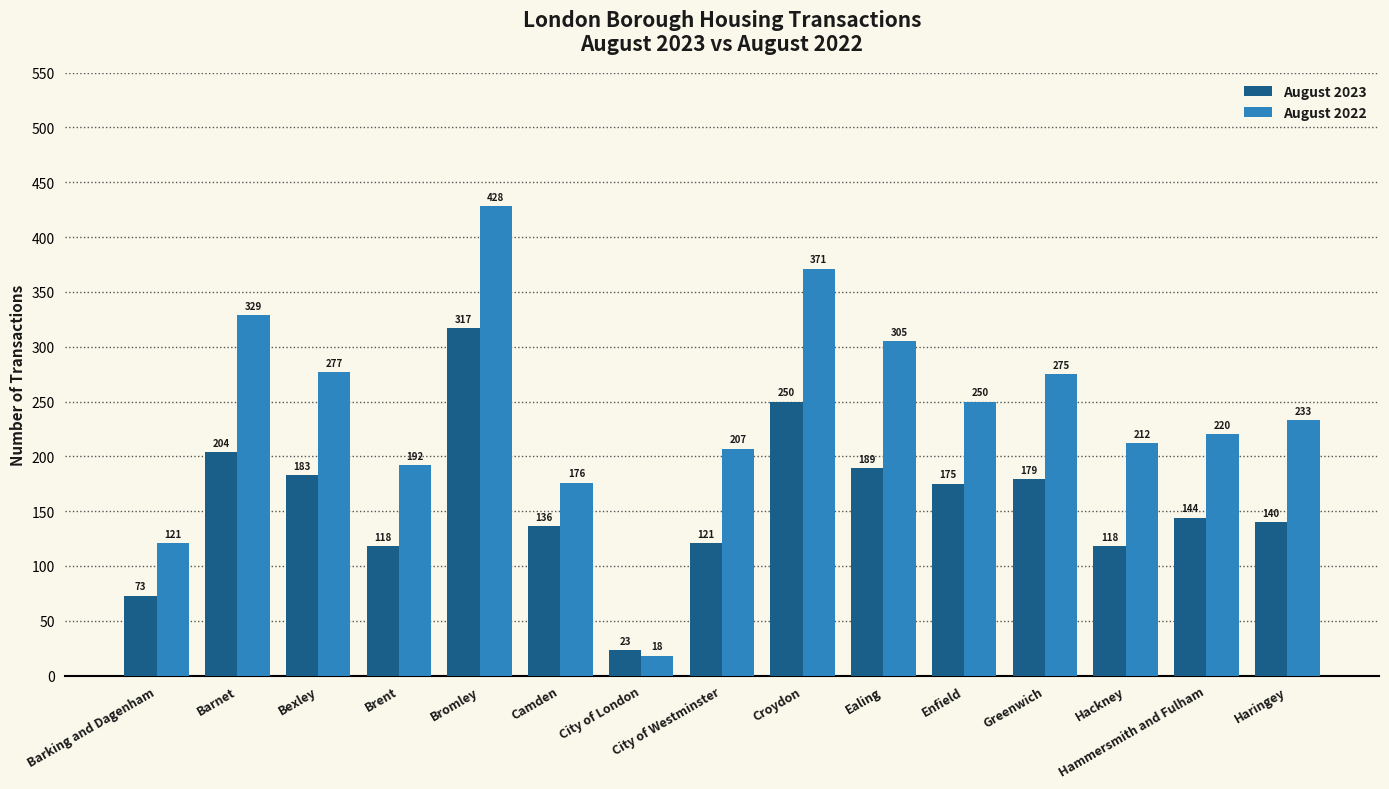

What is the smallest value displayed?

18